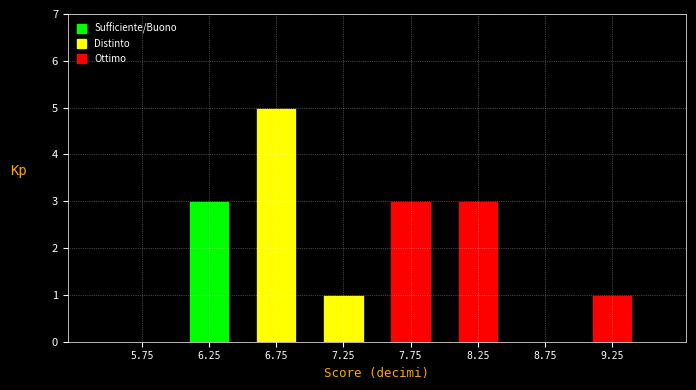

Reading left to right, list every bar in this chart as the range it spans on the x-axis followed by its height. The values are not printed on the chart, so give them approximately, as read against the axis.

5.5 to 6.0: 0
6.0 to 6.5: 3
6.5 to 7.0: 5
7.0 to 7.5: 1
7.5 to 8.0: 3
8.0 to 8.5: 3
8.5 to 9.0: 0
9.0 to 9.5: 1